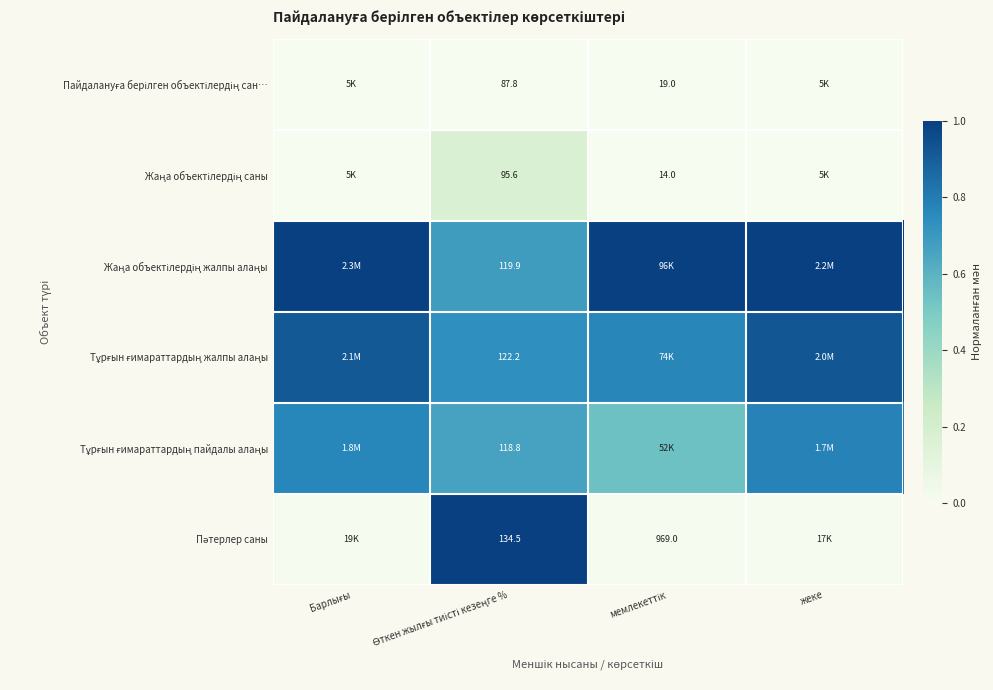

The Пәтерлер саны series shows 1.4 at Өткен жылғы тиісті кезеңге %. True or false?

False